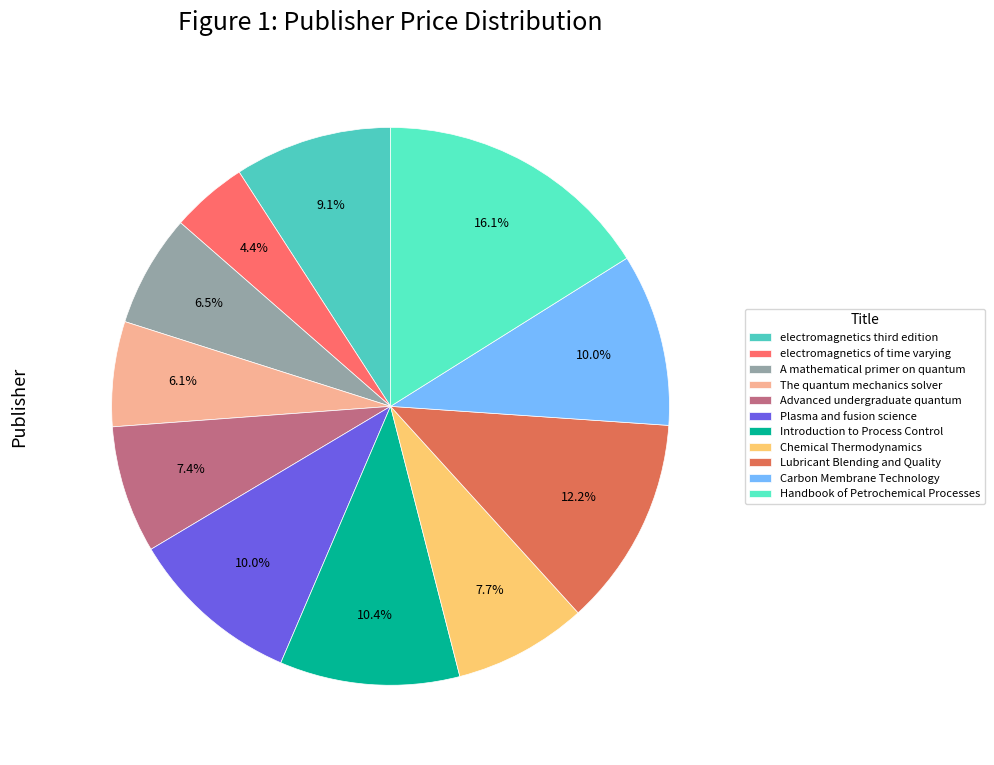

The A mathematical primer on quantum slice represents 7% of the pie. True or false?

True